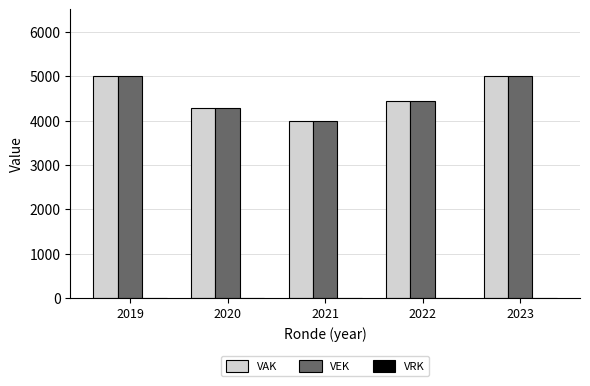

What is the greatest value displayed?

5000.0